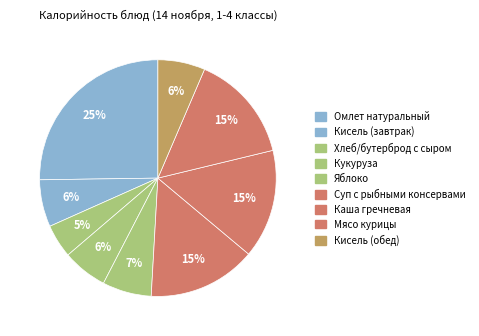

Is it true that Каша гречневая is 2% of the pie?

False